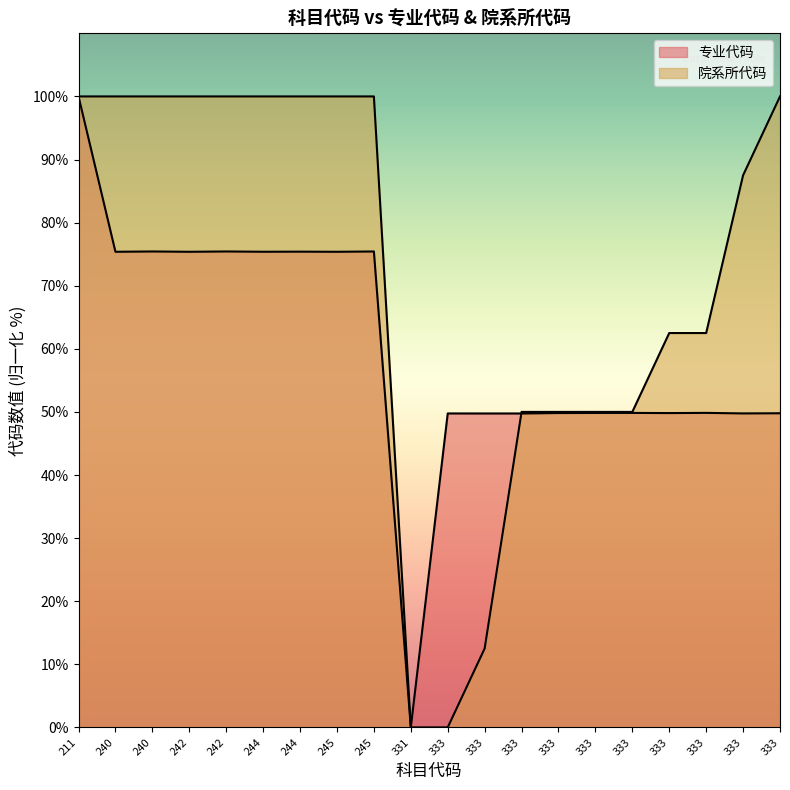

Reading left to right, transcribe all the data shown in this chart.

专业代码: 211=100.0	240=75.4	240=75.4	242=75.4	242=75.4	244=75.4	244=75.4	245=75.4	245=75.4	331=0.0	333=49.8	333=49.8	333=49.8	333=49.8	333=49.8	333=49.8	333=49.8	333=49.8	333=49.8	333=49.8
院系所代码: 211=100.0	240=100.0	240=100.0	242=100.0	242=100.0	244=100.0	244=100.0	245=100.0	245=100.0	331=0.0	333=0.0	333=12.5	333=50.0	333=50.0	333=50.0	333=50.0	333=62.5	333=62.5	333=87.5	333=100.0